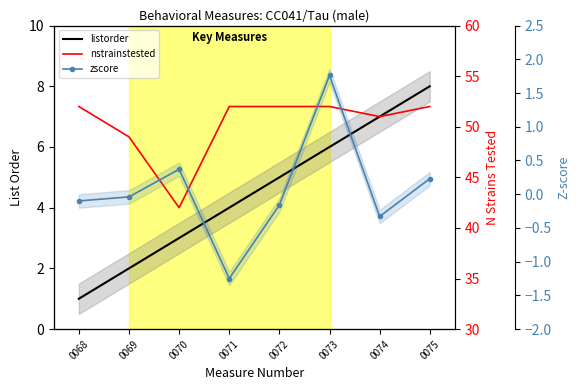

Is this an area chart (filled region under the line)?

No